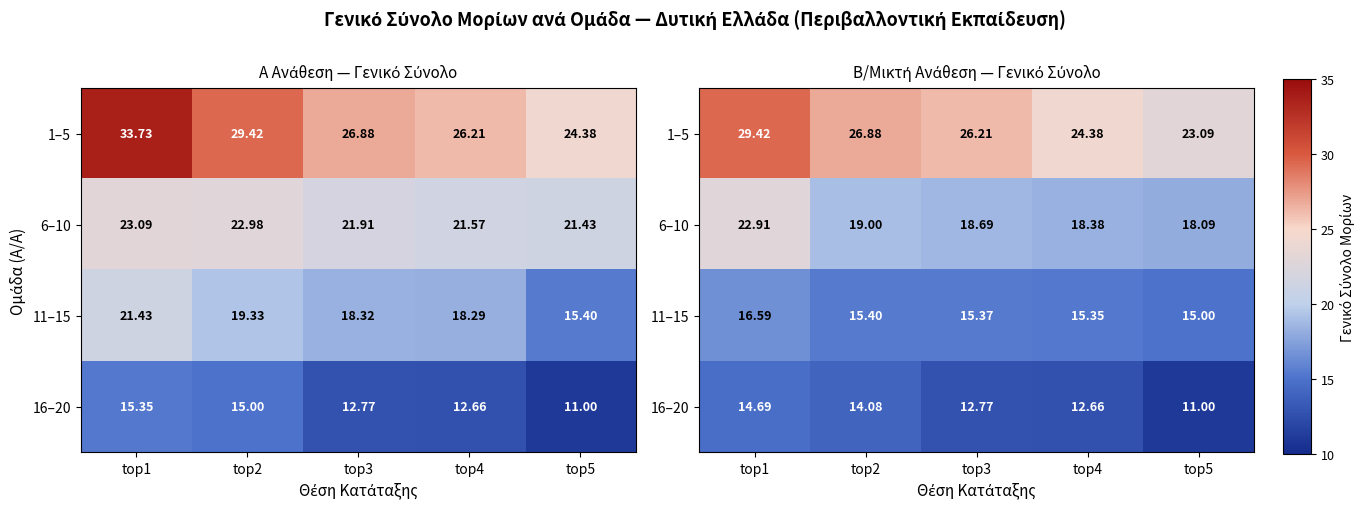

The value of 11–15 at top1 is 23.4. True or false?

False